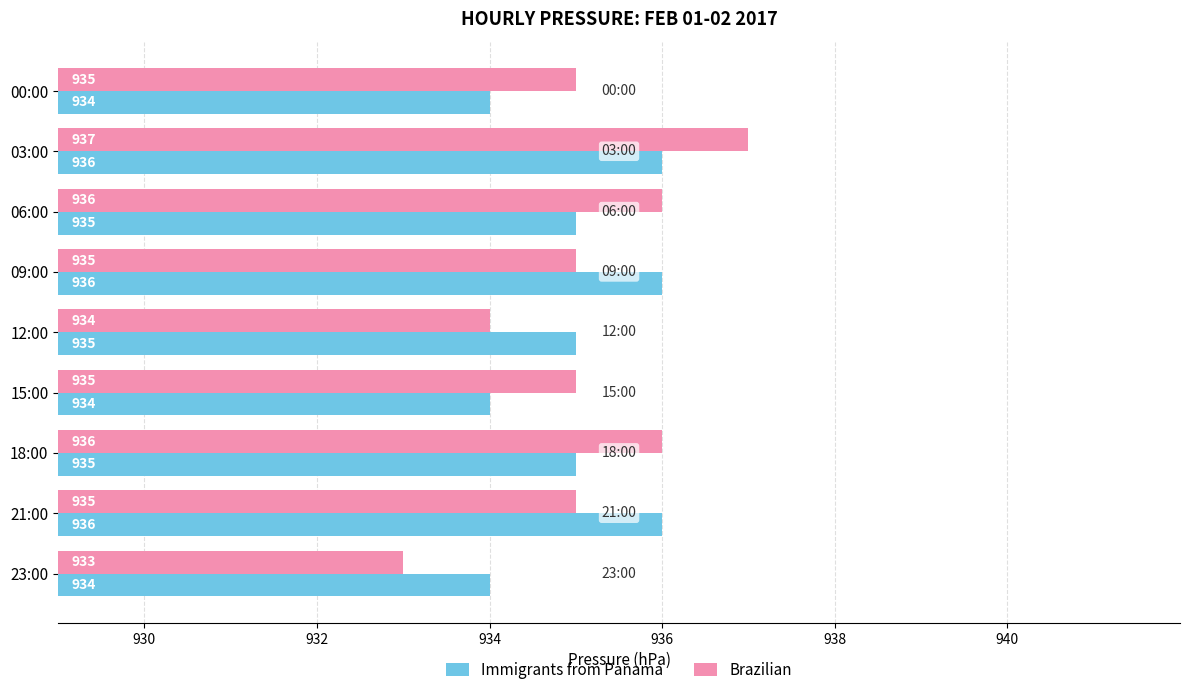

List the series in order of their overall mean, lowest first.

Immigrants from Panama, Brazilian